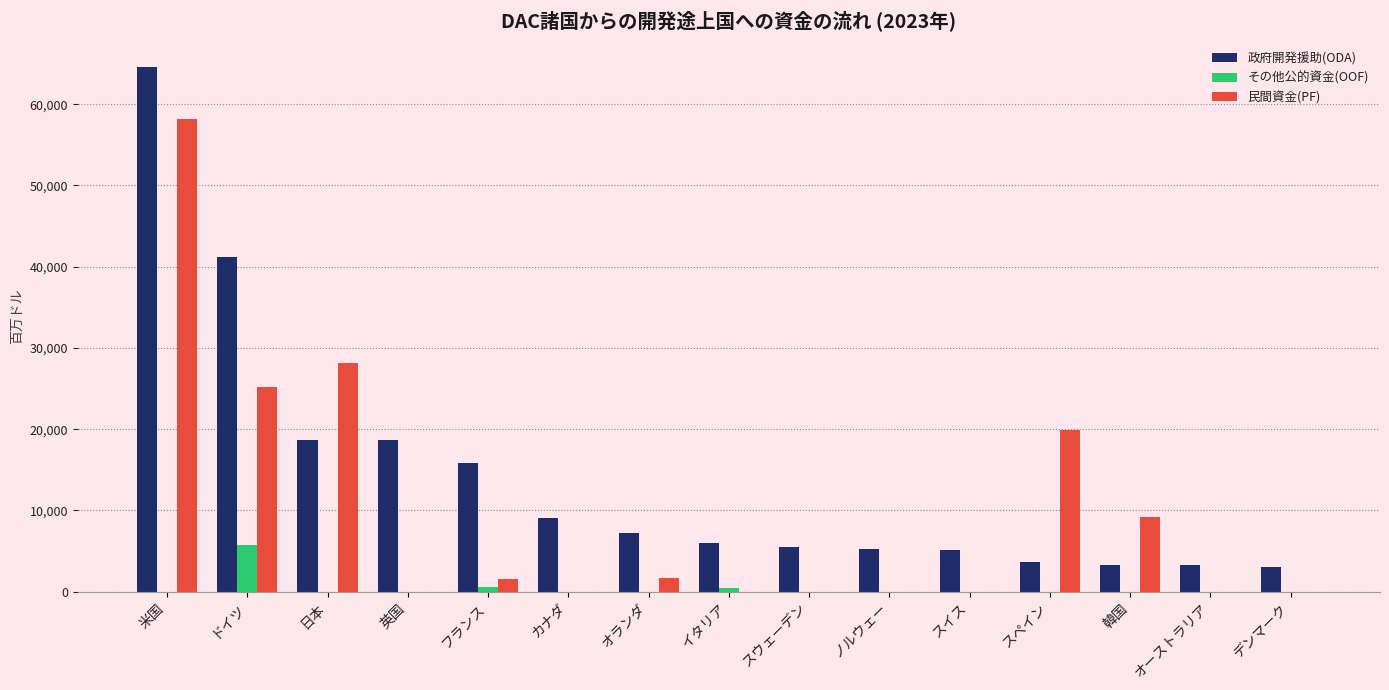

How many data points in 政府開発援助(ODA) are above 6016?

8